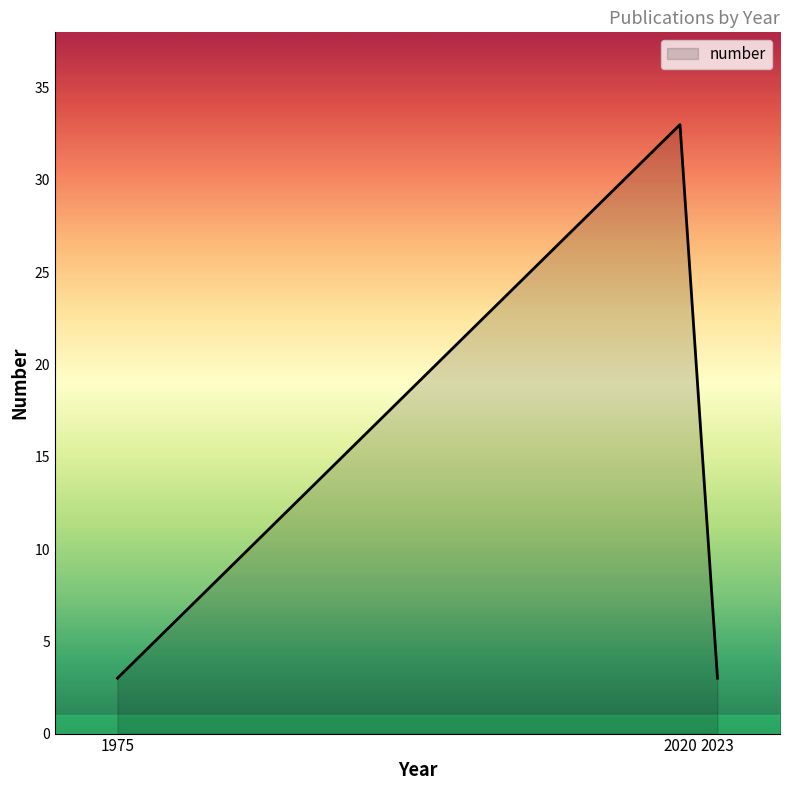

Between 2020 and 2023, which is larger?

2020